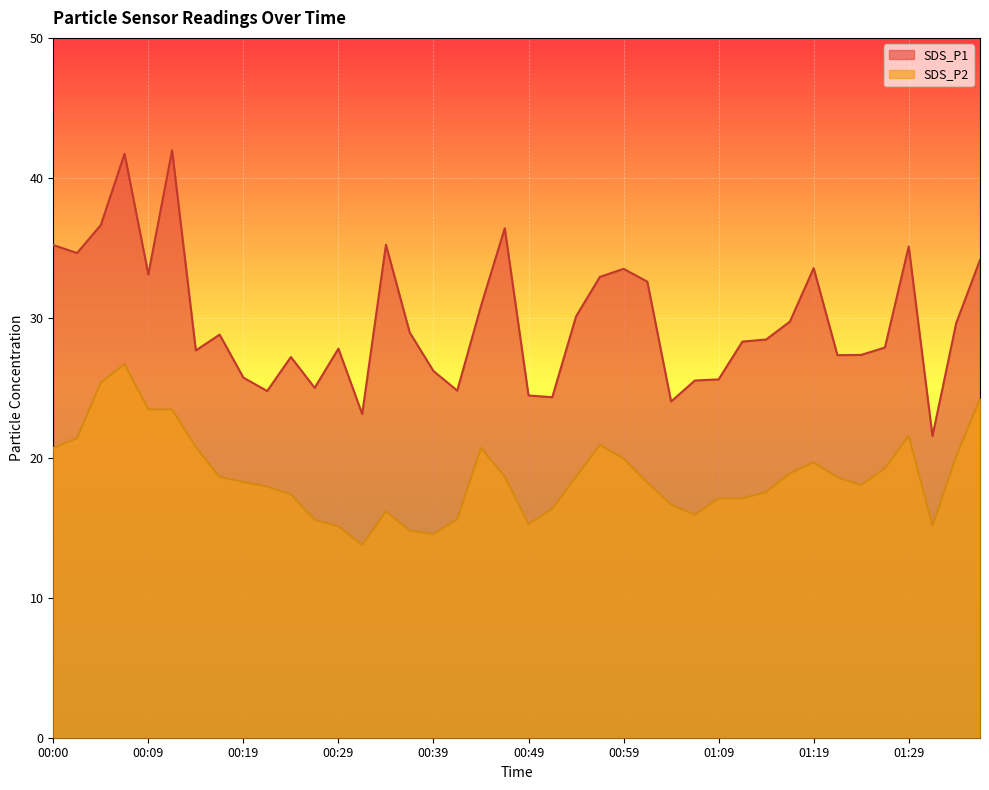

True or false: SDS_P1 and SDS_P2 cross at least once.

False